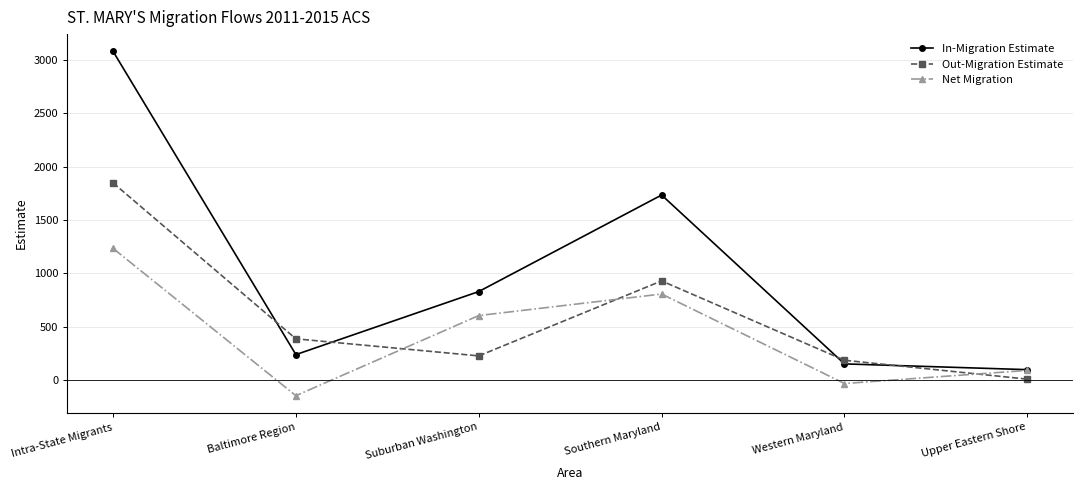

What is the label of the 4th point from the right?

Suburban Washington